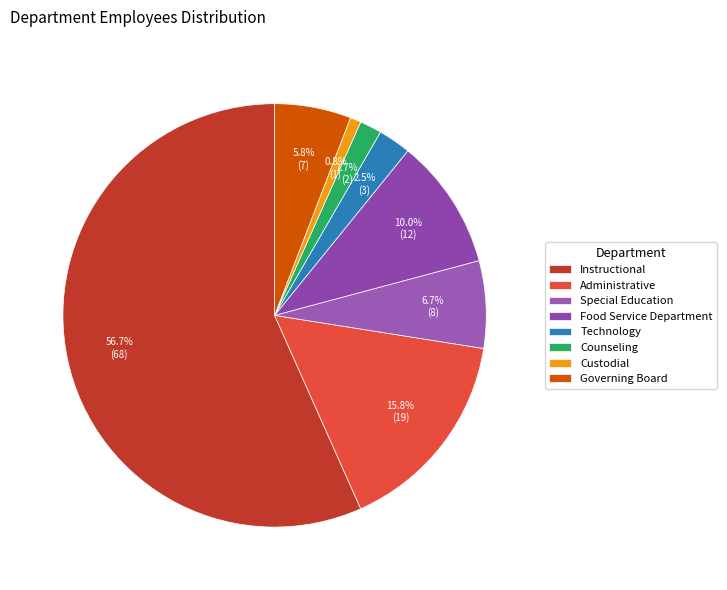

How much of the chart is everything except Instructional?

43.3%